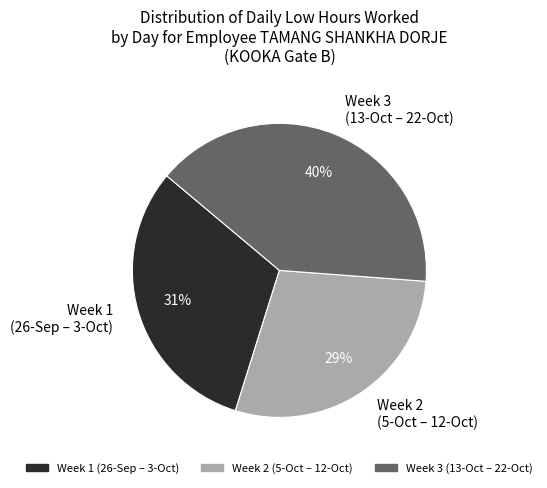

Is the sum of Week 2 (5-Oct – 12-Oct) and Week 1 (26-Sep – 3-Oct) greater than half?

Yes